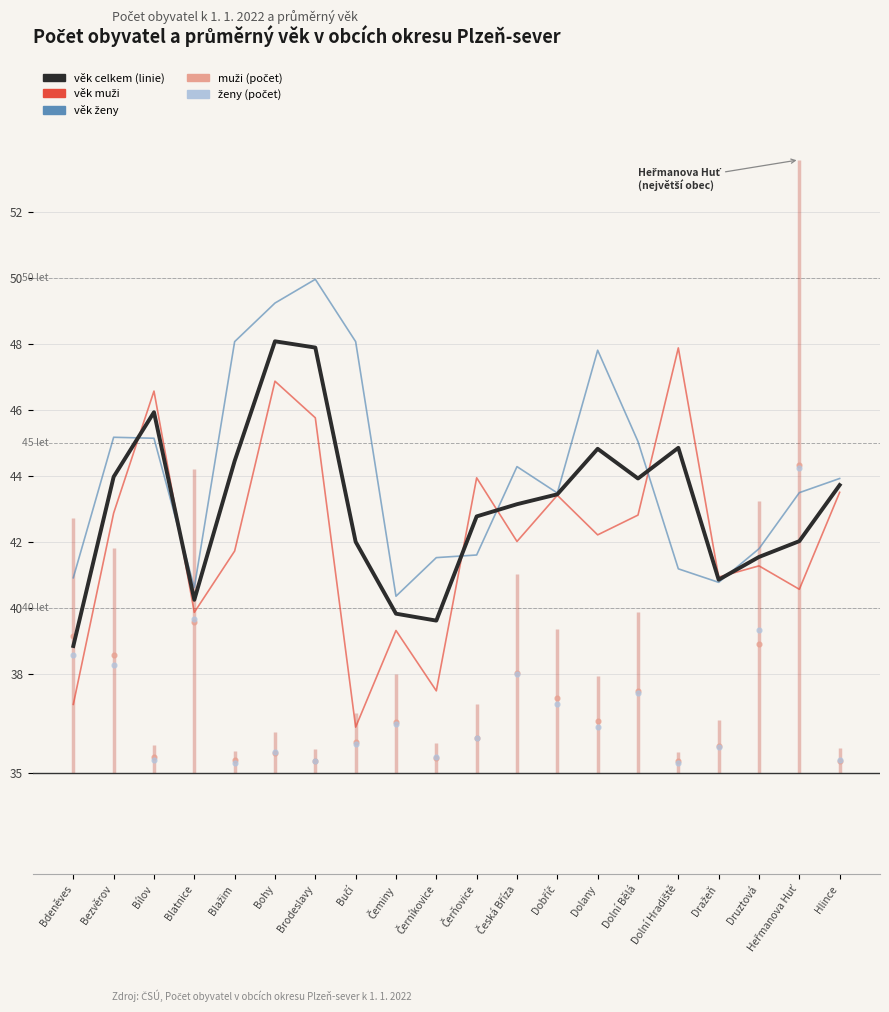

Which series has the largest Y range (max minus min)?

věk muži